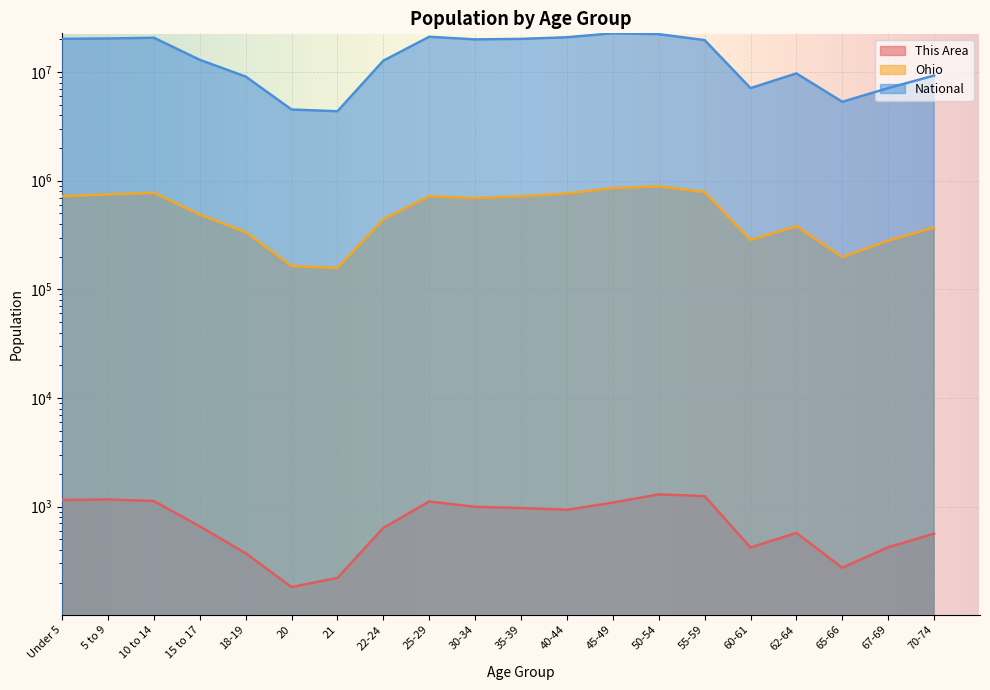

What is the highest value of the National series?

22708591